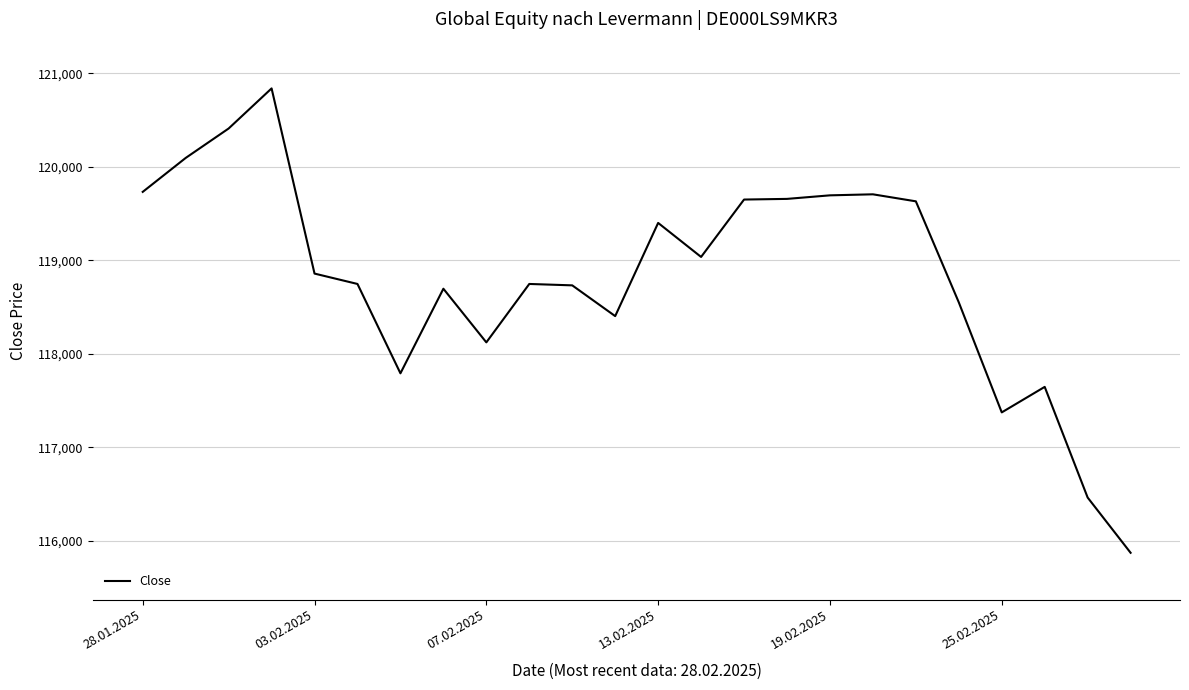

What is the minimum value shown in the chart?

115872